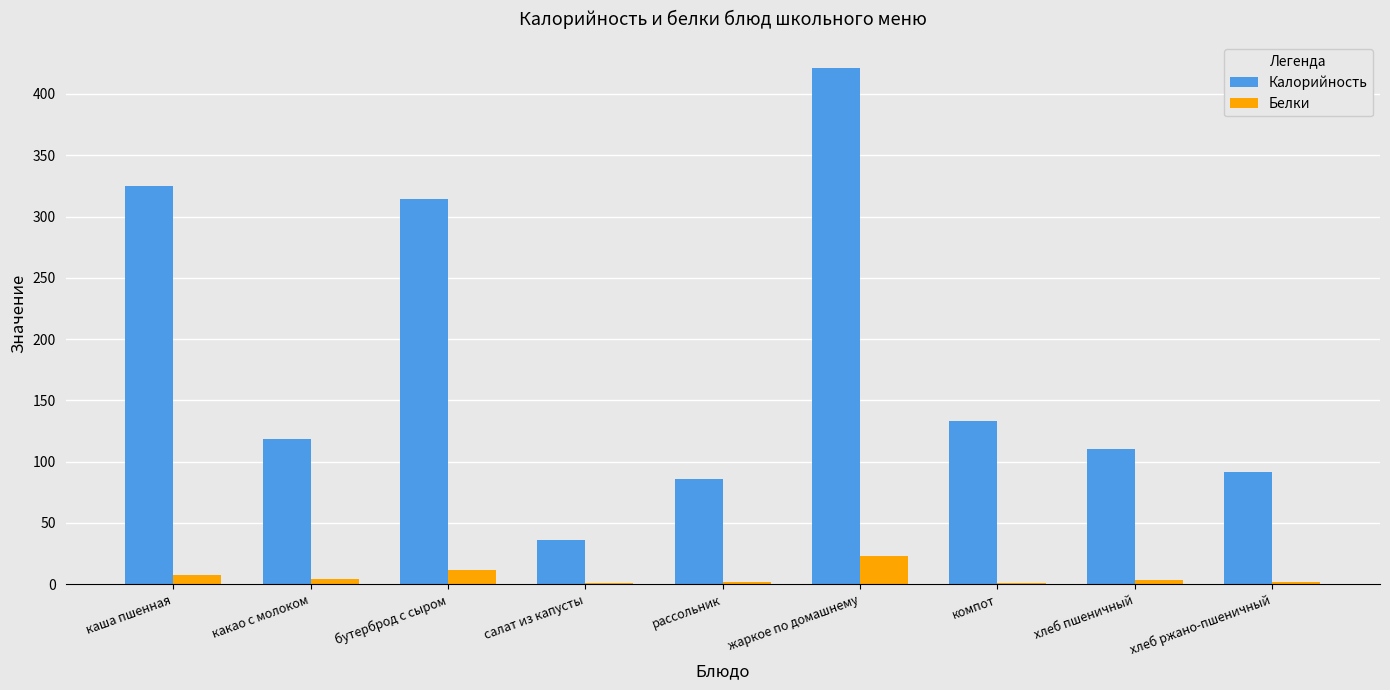

What is the maximum value shown in the chart?

421.4